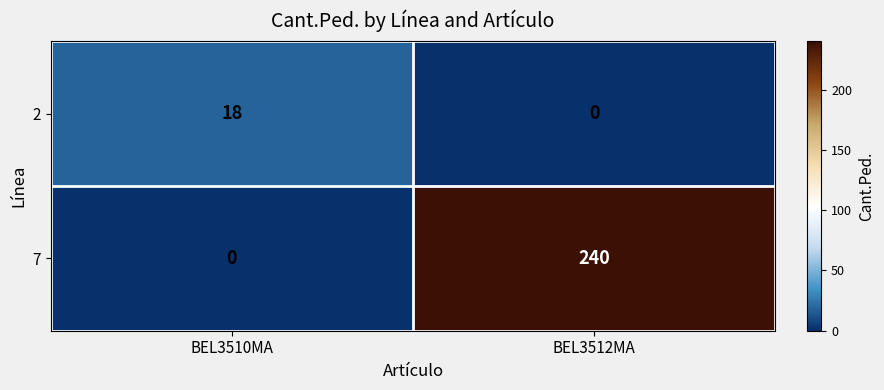

Between BEL3510MA and BEL3512MA, which series saw the biggest shift?

7